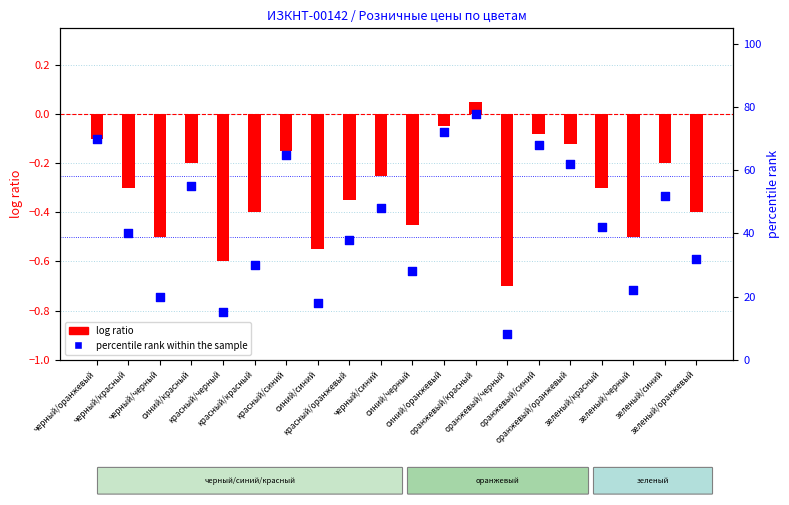

Which series has the largest total across all categories?

percentile rank within the sample